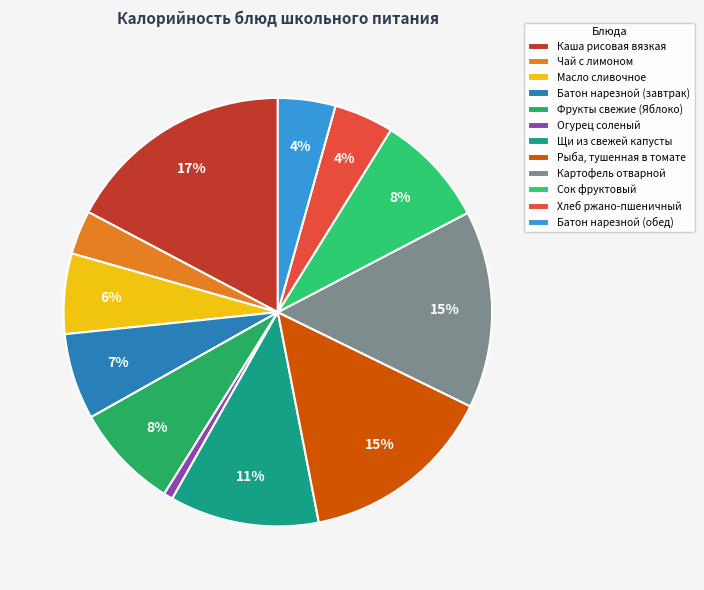

Count the number of slices in the pie.

12